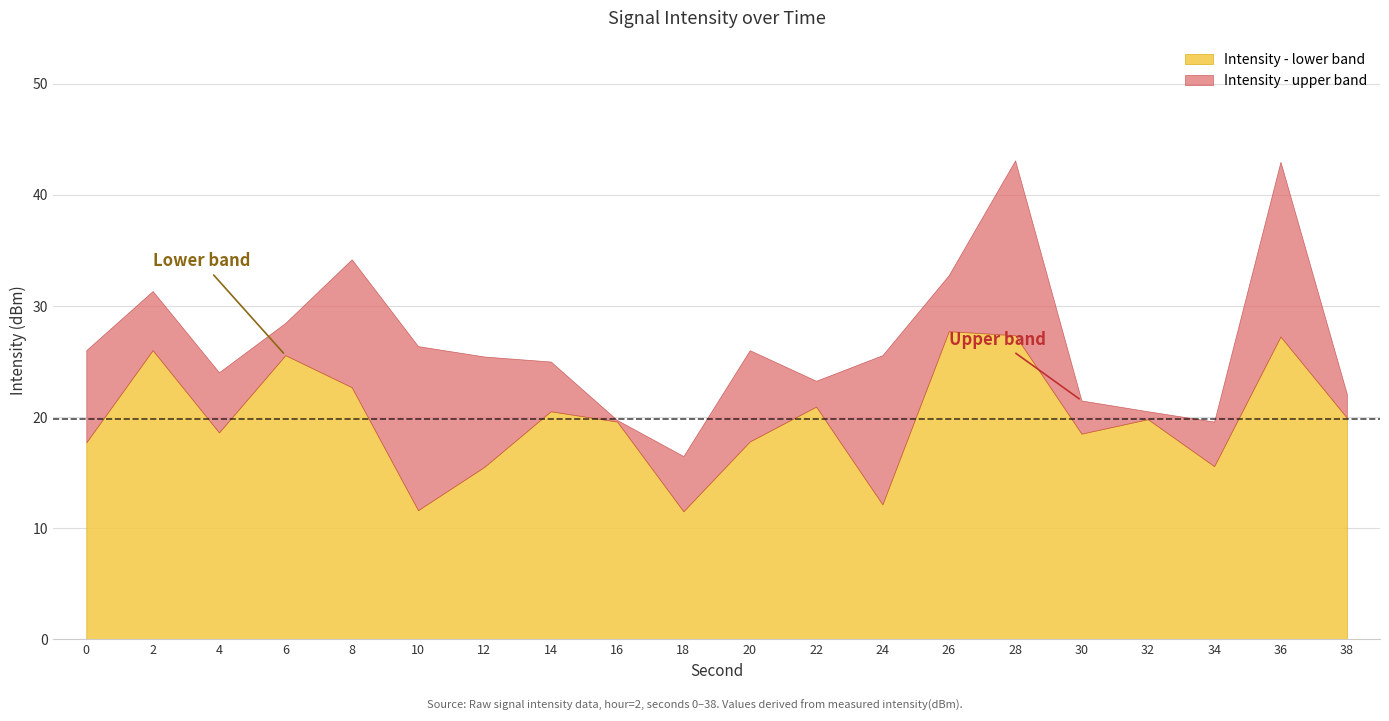

True or false: Intensity - lower band has a value of 21.0 at 24.

False